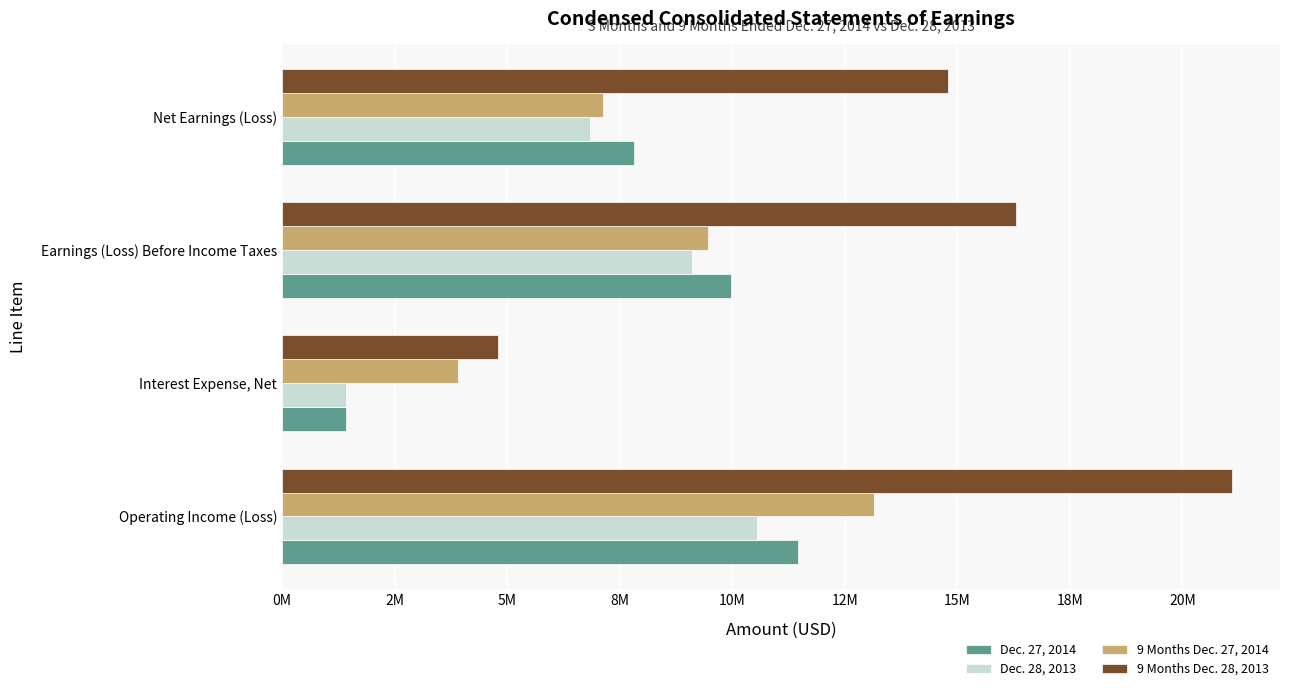

What are all the series names shown in the legend?

Dec. 27, 2014, Dec. 28, 2013, 9 Months Dec. 27, 2014, 9 Months Dec. 28, 2013